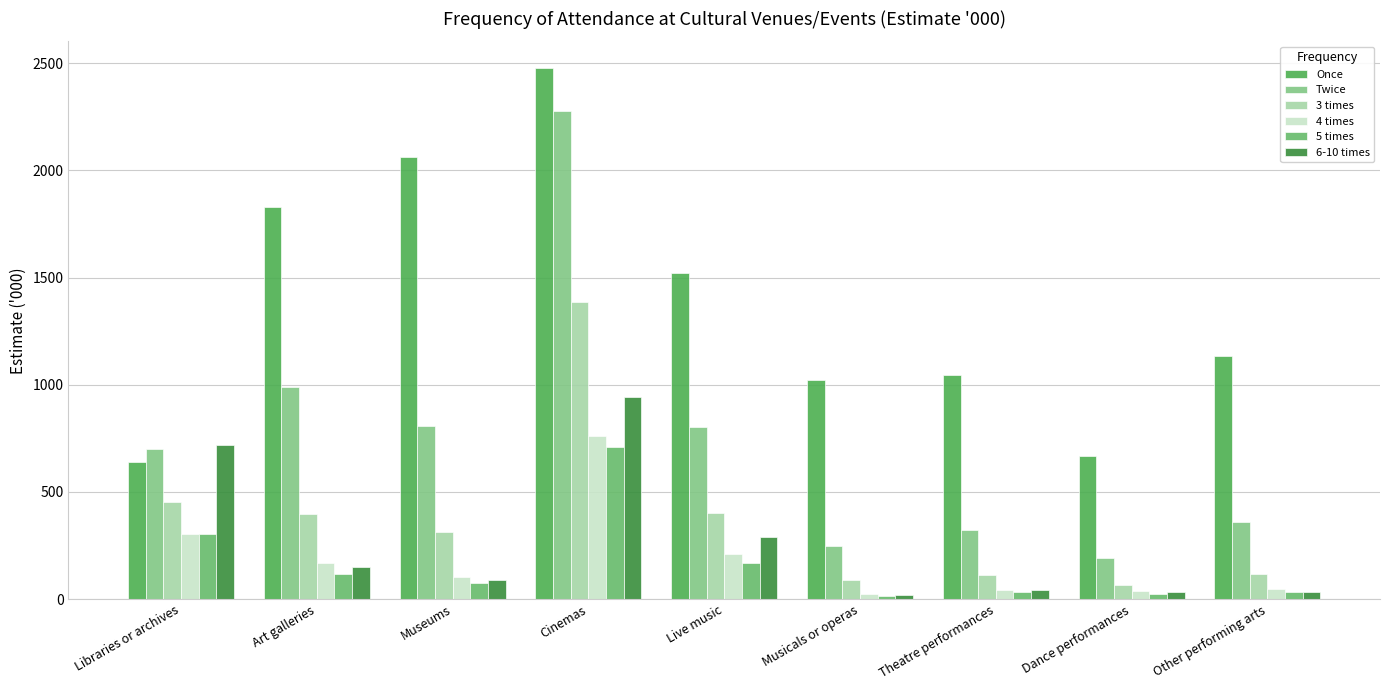

Reading left to right, transcribe all the data shown in this chart.

Once: Libraries or archives=639.7	Art galleries=1828.1	Museums=2064.2	Cinemas=2478.0	Live music=1519.2	Musicals or operas=1023.0	Theatre performances=1047.9	Dance performances=667.7	Other performing arts=1136.6
Twice: Libraries or archives=700.4	Art galleries=988.7	Museums=806.4	Cinemas=2275.8	Live music=803.3	Musicals or operas=248.4	Theatre performances=324.1	Dance performances=193.1	Other performing arts=360.1
3 times: Libraries or archives=452.4	Art galleries=396.6	Museums=314.8	Cinemas=1383.9	Live music=403.2	Musicals or operas=91.8	Theatre performances=111.5	Dance performances=65.5	Other performing arts=115.8
4 times: Libraries or archives=301.8	Art galleries=170.4	Museums=104.0	Cinemas=762.9	Live music=212.9	Musicals or operas=22.7	Theatre performances=41.2	Dance performances=36.1	Other performing arts=48.6
5 times: Libraries or archives=305.6	Art galleries=115.3	Museums=74.6	Cinemas=707.6	Live music=166.8	Musicals or operas=13.3	Theatre performances=32.0	Dance performances=25.7	Other performing arts=33.6
6-10 times: Libraries or archives=718.6	Art galleries=148.3	Museums=87.4	Cinemas=941.0	Live music=288.0	Musicals or operas=20.0	Theatre performances=42.7	Dance performances=32.3	Other performing arts=34.5